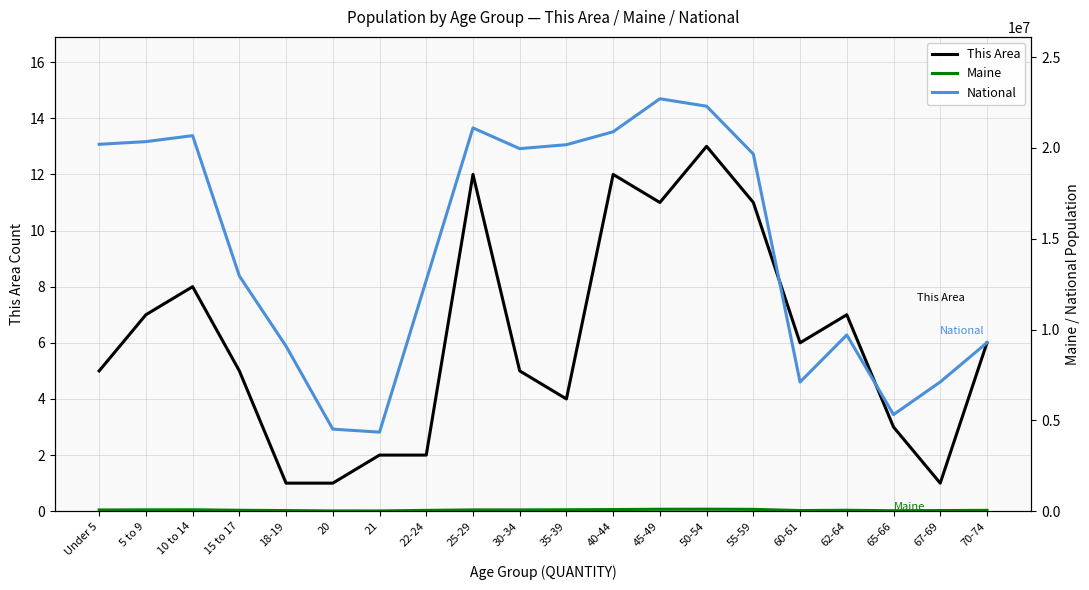

Is the value of This Area at 45-49 greater than the value of National at 5 to 9?

No